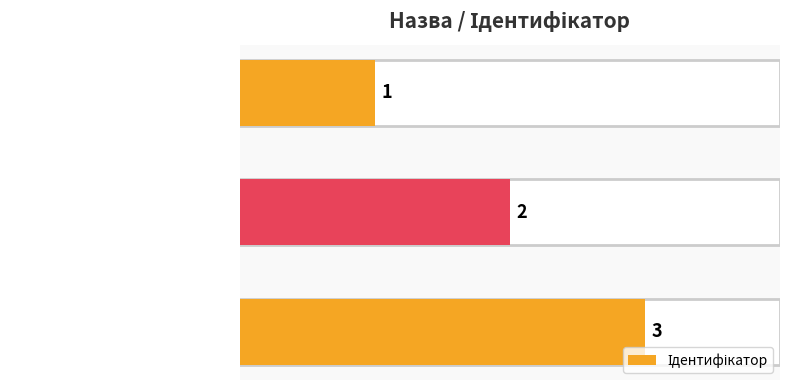

What is the greatest value displayed?

3